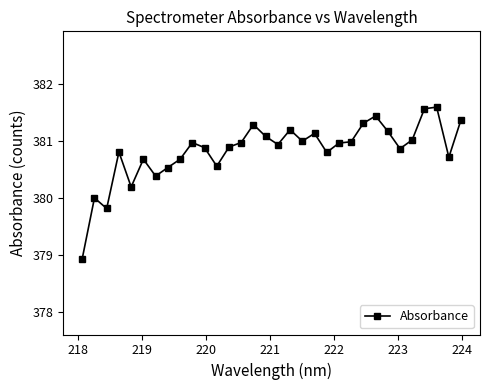

Does the chart have visible grid lines?

No